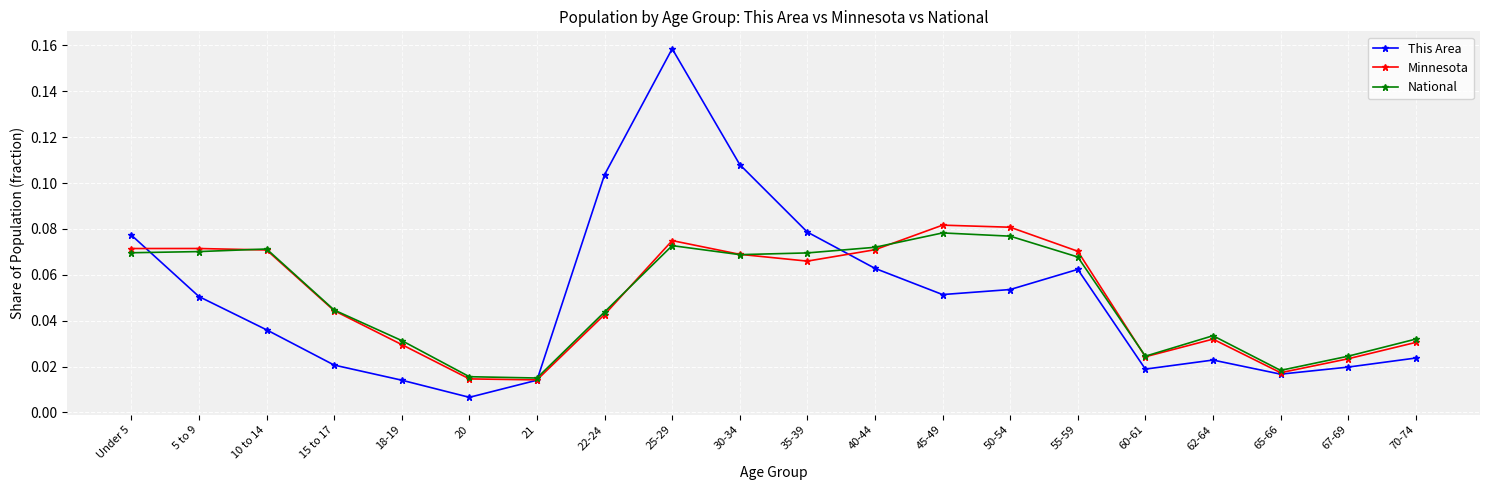

Which label corresponds to the smallest value in the chart?

20